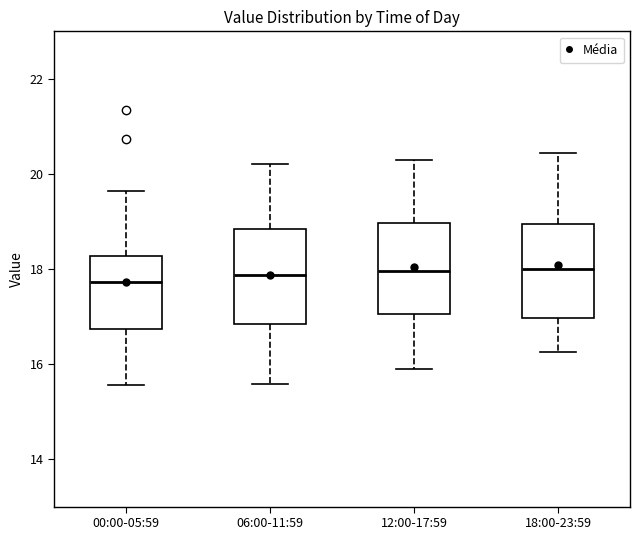

Reading left to right, transcribe this box plot: for each box, give where its median line is, the range the box spans, and where its two whiskers end, as read against the y-axis. The values are not printed on the chart, so give them approximately, as read against the axis.

00:00-05:59: median 17.8, box 16.8 to 18.2, whiskers 15.6 to 19.6
06:00-11:59: median 17.8, box 16.8 to 18.8, whiskers 15.6 to 20.2
12:00-17:59: median 18.0, box 17.0 to 19.0, whiskers 16.0 to 20.4
18:00-23:59: median 18.0, box 17.0 to 19.0, whiskers 16.2 to 20.4